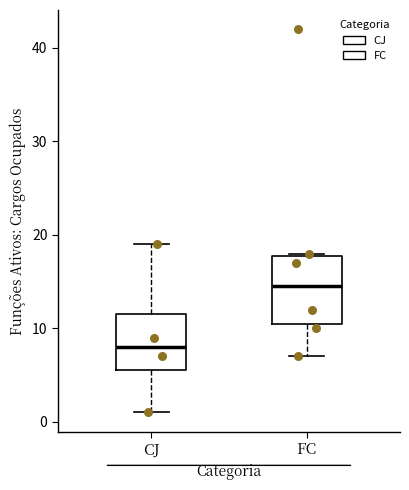

Where is the upper edge of the box for CJ on the y-axis? The values are not printed on the chart, so give them approximately, as read against the axis.

12